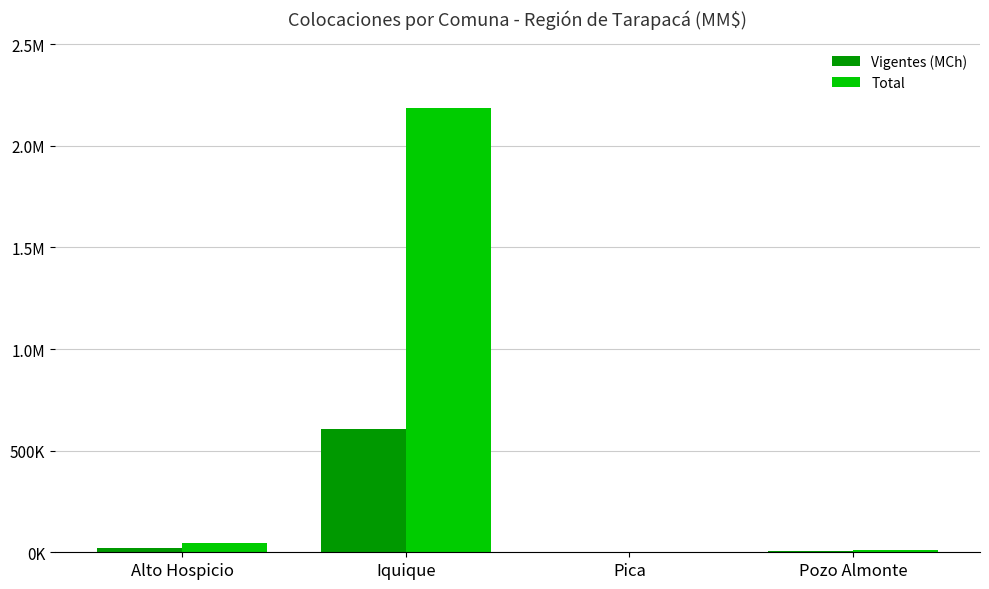

What are all the series names shown in the legend?

Vigentes (MCh), Total